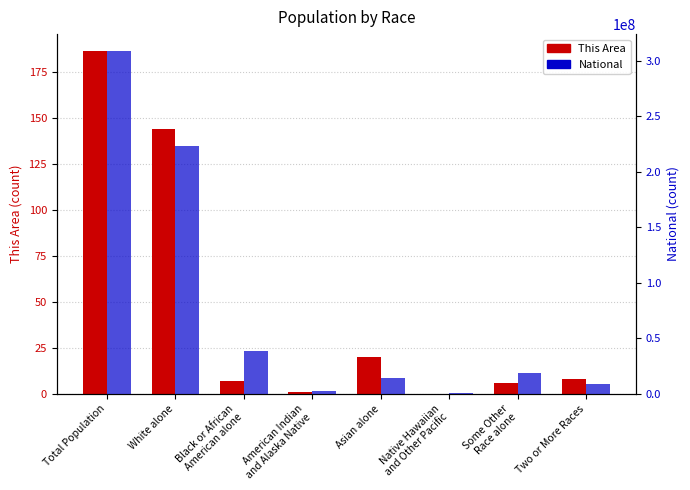

The value of National at Asian alone is 14674252. True or false?

True